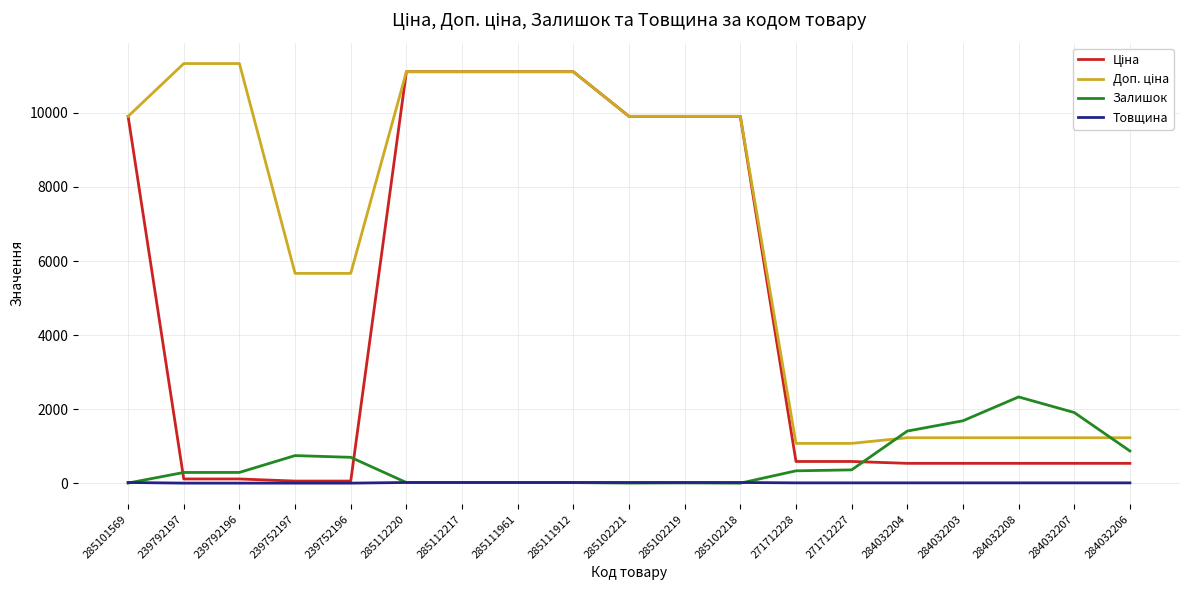

What is the maximum value shown in the chart?

11334.0